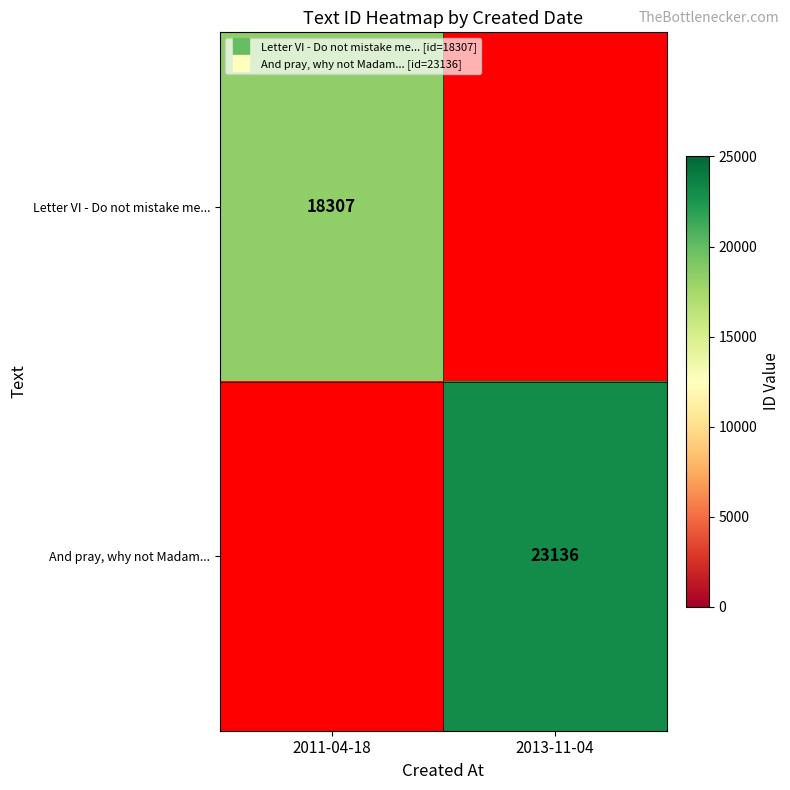

What is the smallest value displayed?

18307.0